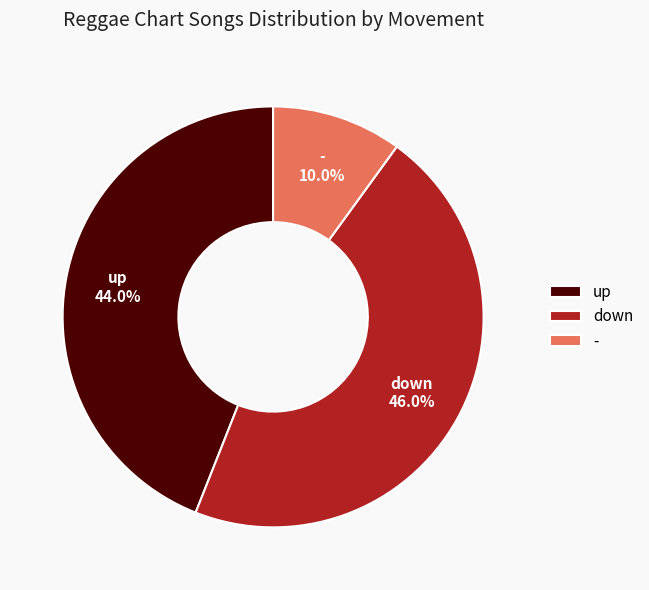

Rank the categories by value from highest to lowest.

down, up, -